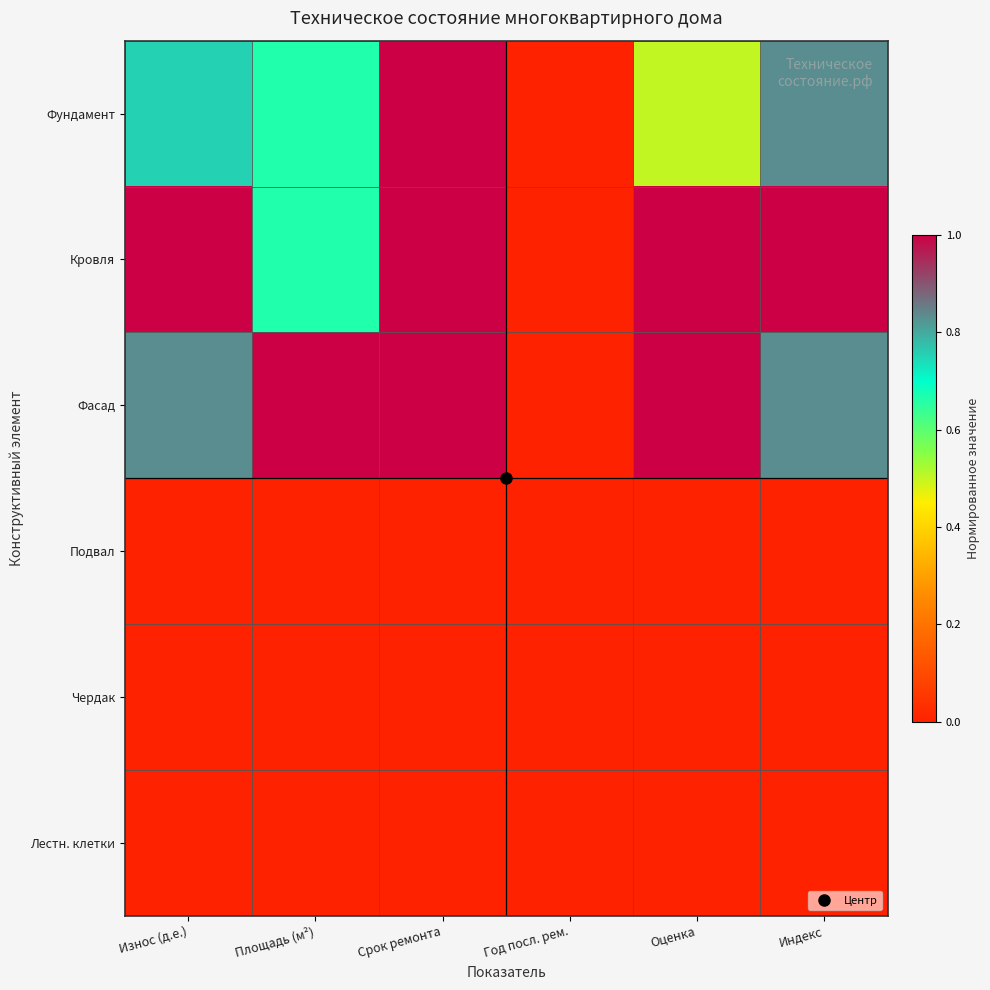

Reading left to right, what are all the values shown in this chart?

Фундамент: Износ (д.е.)=0.8	Площадь (м²)=0.7	Срок ремонта=1.0	Год посл. рем.=0.0	Оценка=0.5	Индекс=0.8
Кровля: Износ (д.е.)=1.0	Площадь (м²)=0.7	Срок ремонта=1.0	Год посл. рем.=0.0	Оценка=1.0	Индекс=1.0
Фасад: Износ (д.е.)=0.8	Площадь (м²)=1.0	Срок ремонта=1.0	Год посл. рем.=0.0	Оценка=1.0	Индекс=0.8
Подвал: Износ (д.е.)=0.0	Площадь (м²)=0.0	Срок ремонта=0.0	Год посл. рем.=0.0	Оценка=0.0	Индекс=0.0
Чердак: Износ (д.е.)=0.0	Площадь (м²)=0.0	Срок ремонта=0.0	Год посл. рем.=0.0	Оценка=0.0	Индекс=0.0
Лестн. клетки: Износ (д.е.)=0.0	Площадь (м²)=0.0	Срок ремонта=0.0	Год посл. рем.=0.0	Оценка=0.0	Индекс=0.0